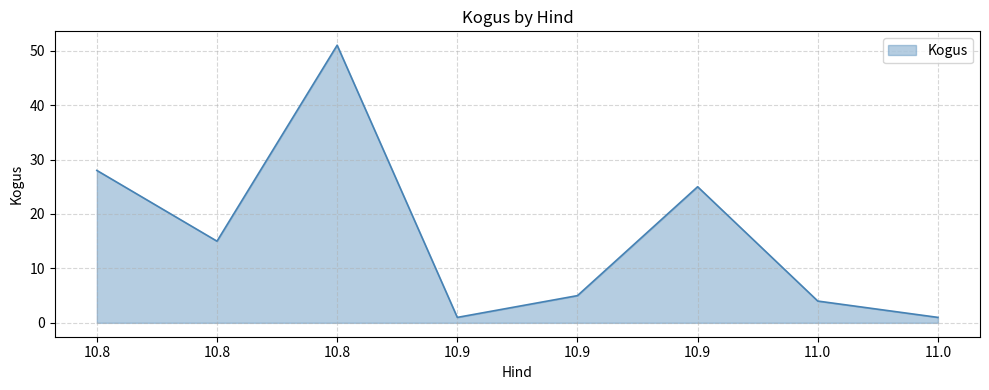

Reading left to right, list all the values displayed in this chart.

28	15	51	1	5	25	4	1